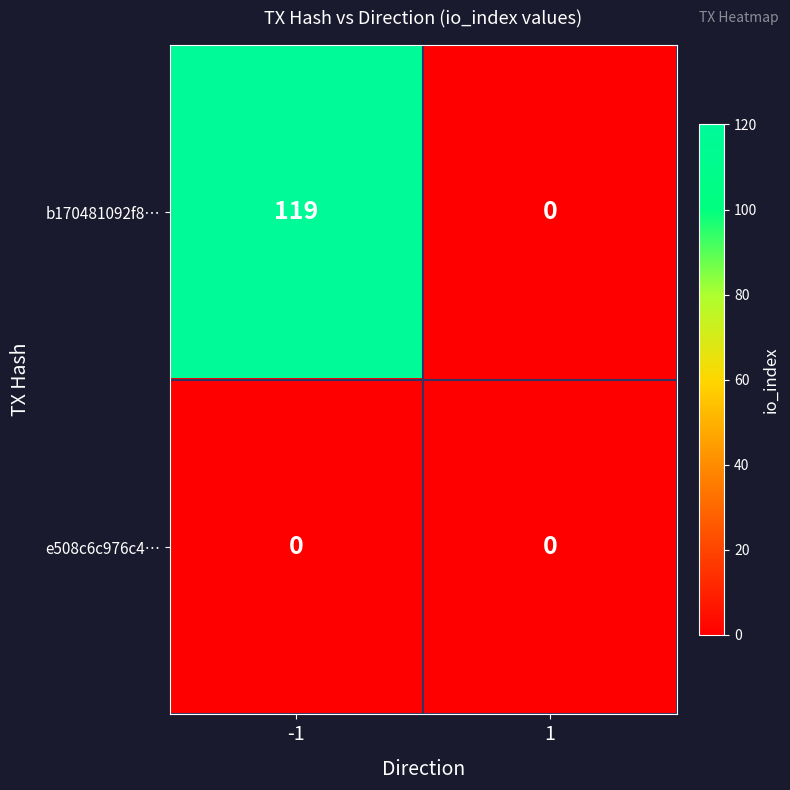

How many categories are shown in the chart?

2